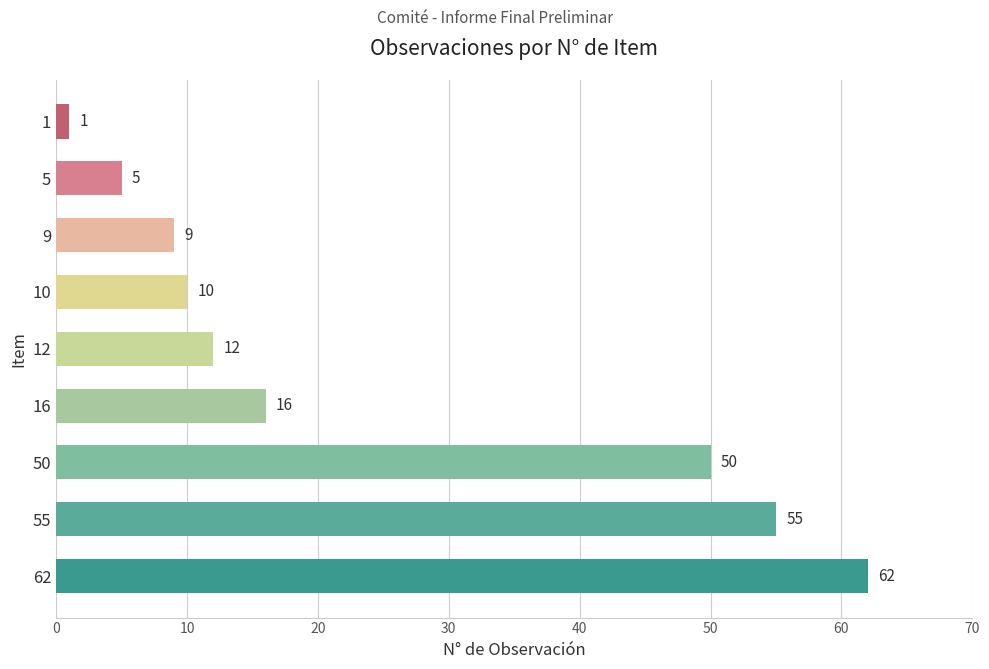

Rank the categories by value from highest to lowest.

62, 55, 50, 16, 12, 10, 9, 5, 1